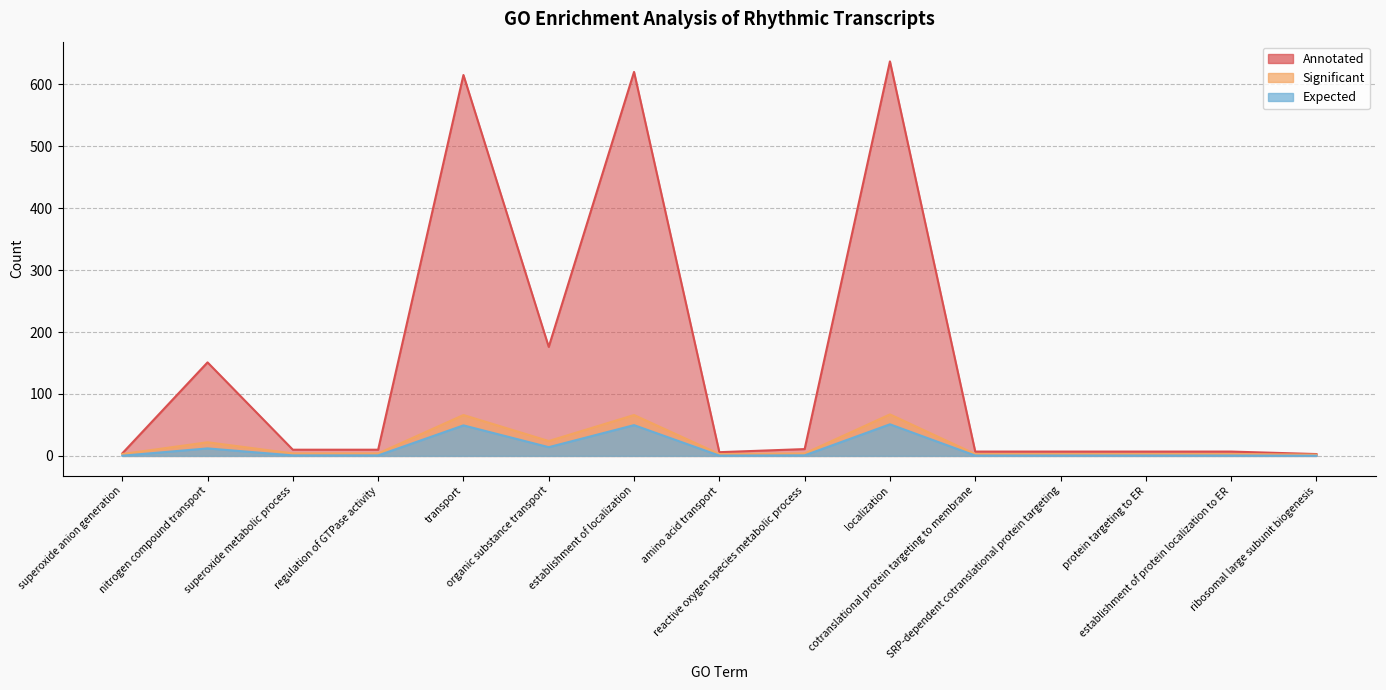

True or false: Significant and Expected cross at least once.

False